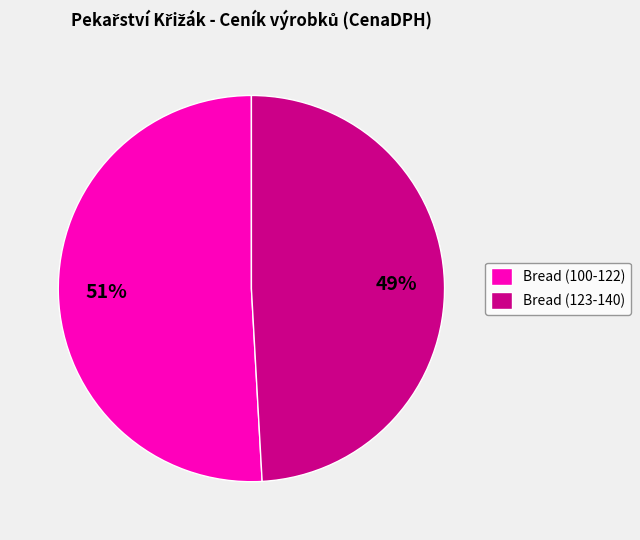

Is it true that Bread (100-122) is 36% of the pie?

False